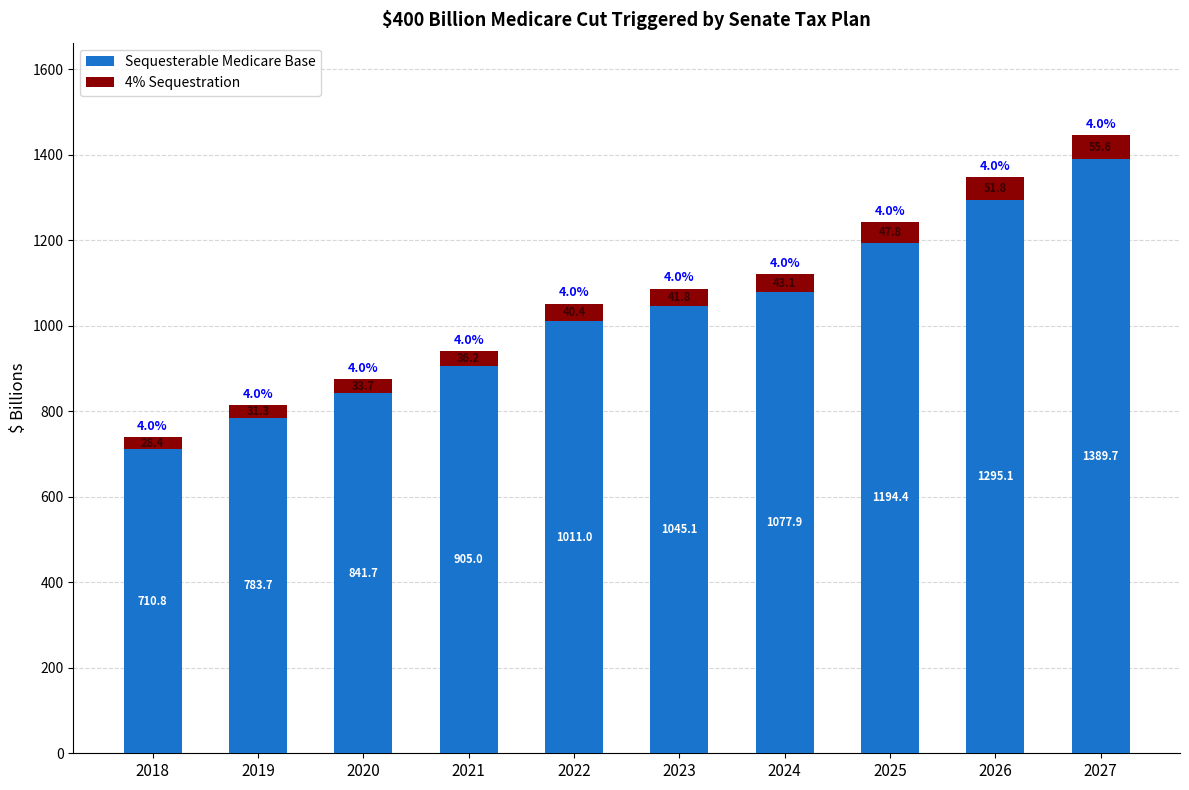

Which category has the highest value in the Sequesterable Medicare Base series?

2027